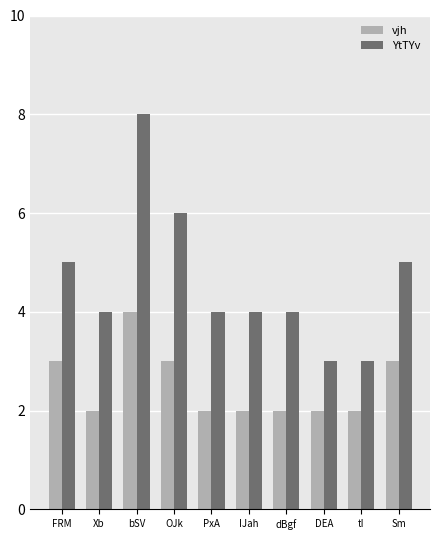

List the series in order of their overall mean, highest first.

YtTYv, vjh